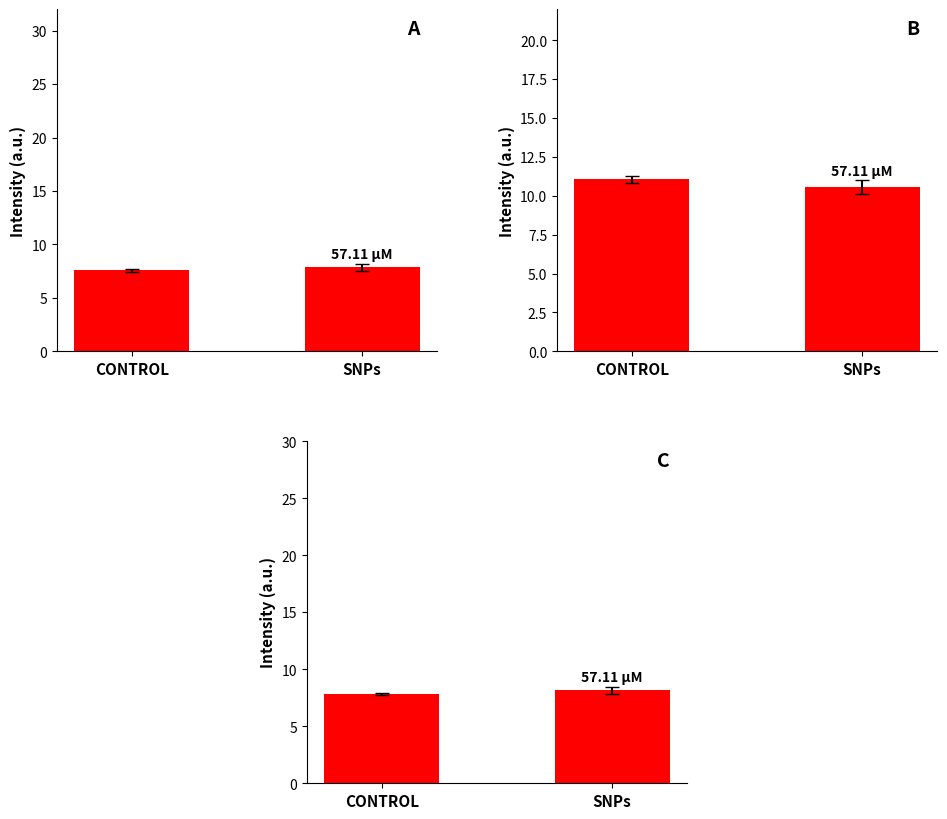

Reading left to right, list all the values displayed in this chart.

X1_M11: CONTROL=7.6	SNPs=7.8
X0_M11: CONTROL=11.1	SNPs=10.6
X2_M11: CONTROL=7.8	SNPs=8.1